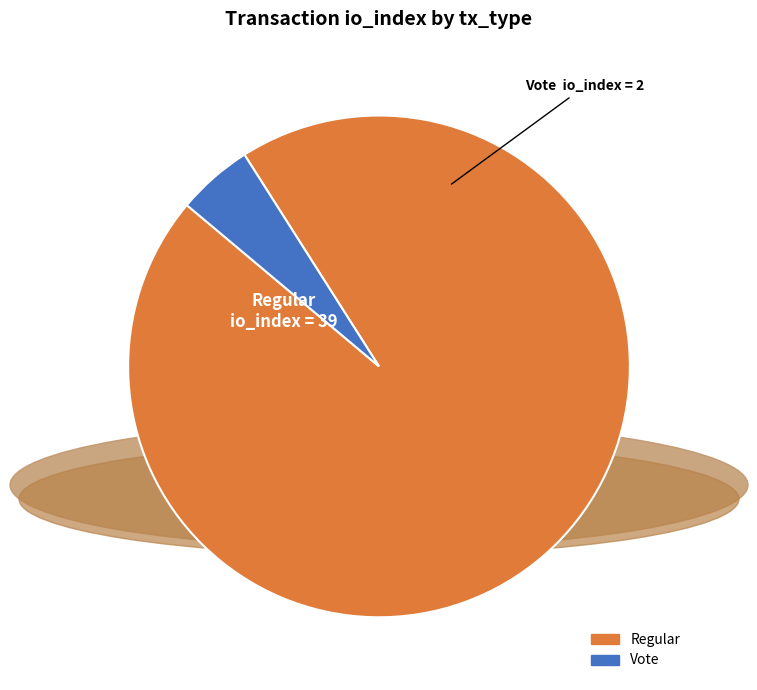

Do Regular and Vote together represent more than half of the pie?

Yes